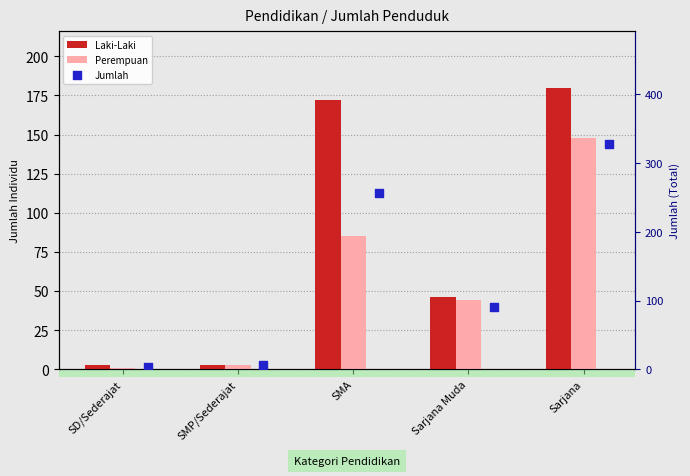

At which category is the sum across all series the highest?

Sarjana